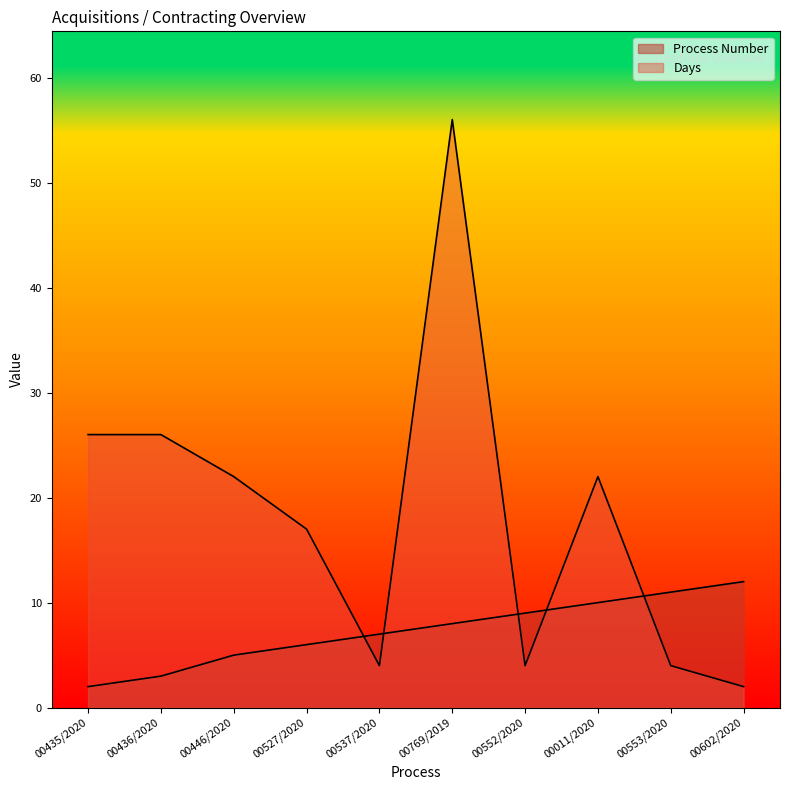

After their last crossing, which series has the higher values: Process Number or Days?

Process Number